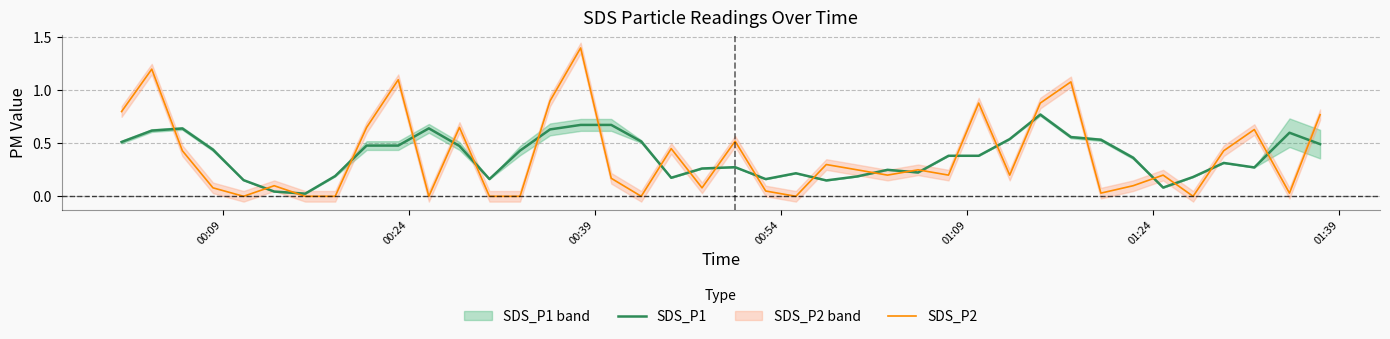

Which series has the largest range (max minus min)?

SDS_P2